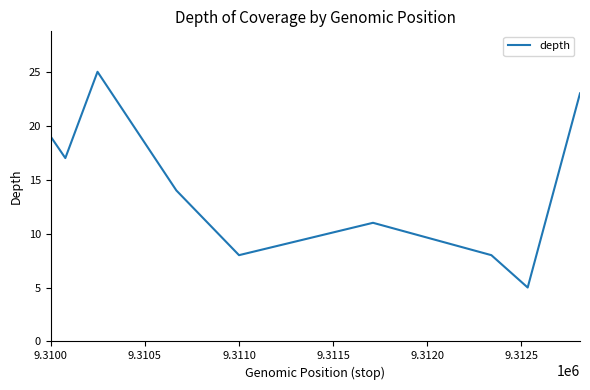

What is the greatest value displayed?

25